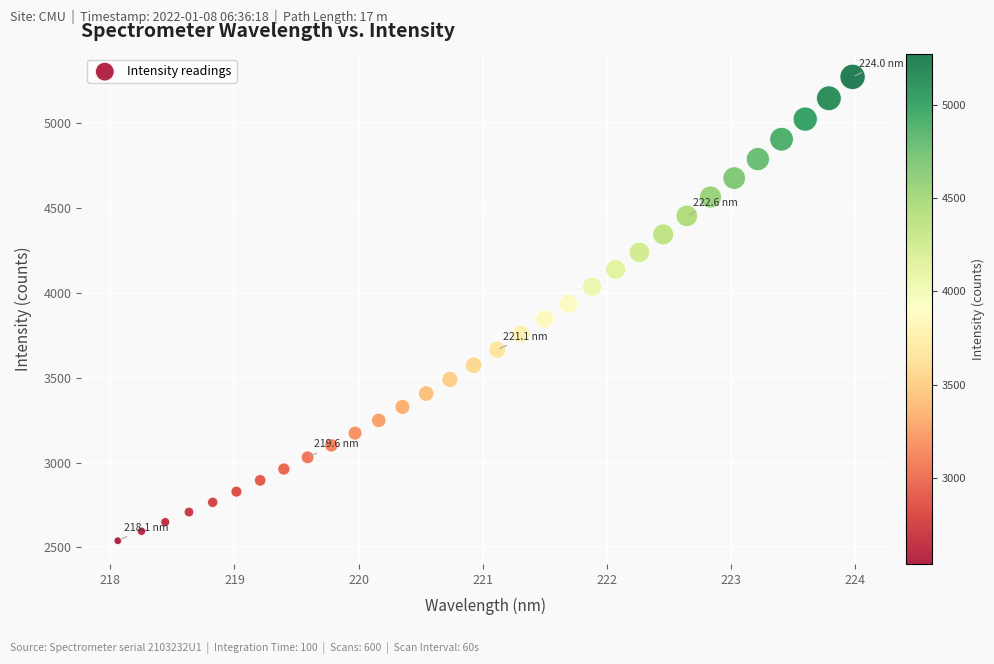

What is the range of X values (max minus min)?

5.9